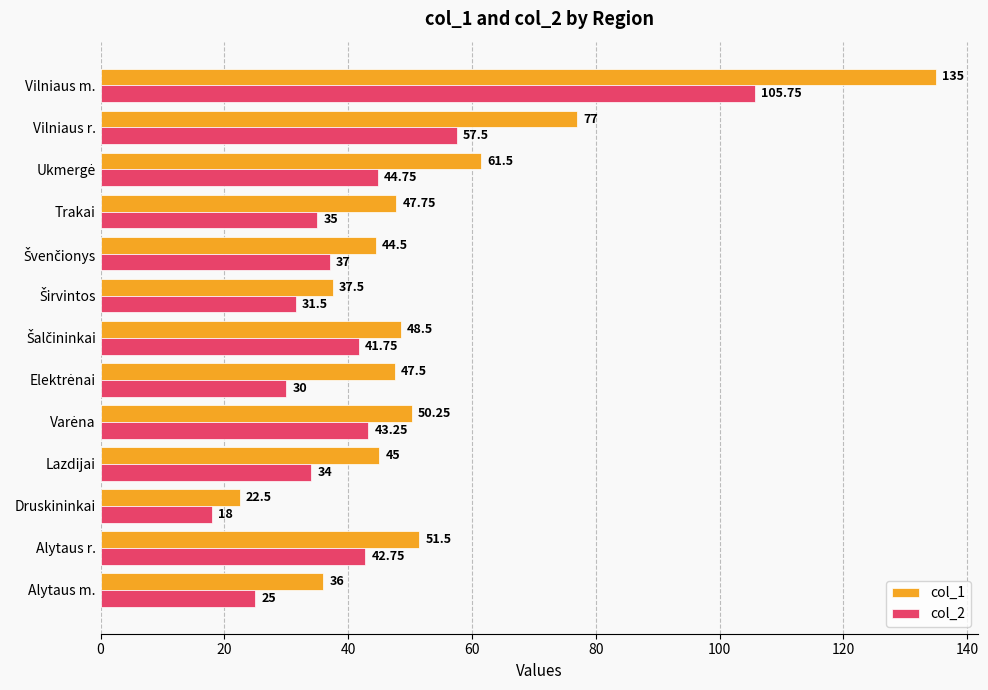

What is the difference between the second highest and second lowest values in the col_1 series?

41.0